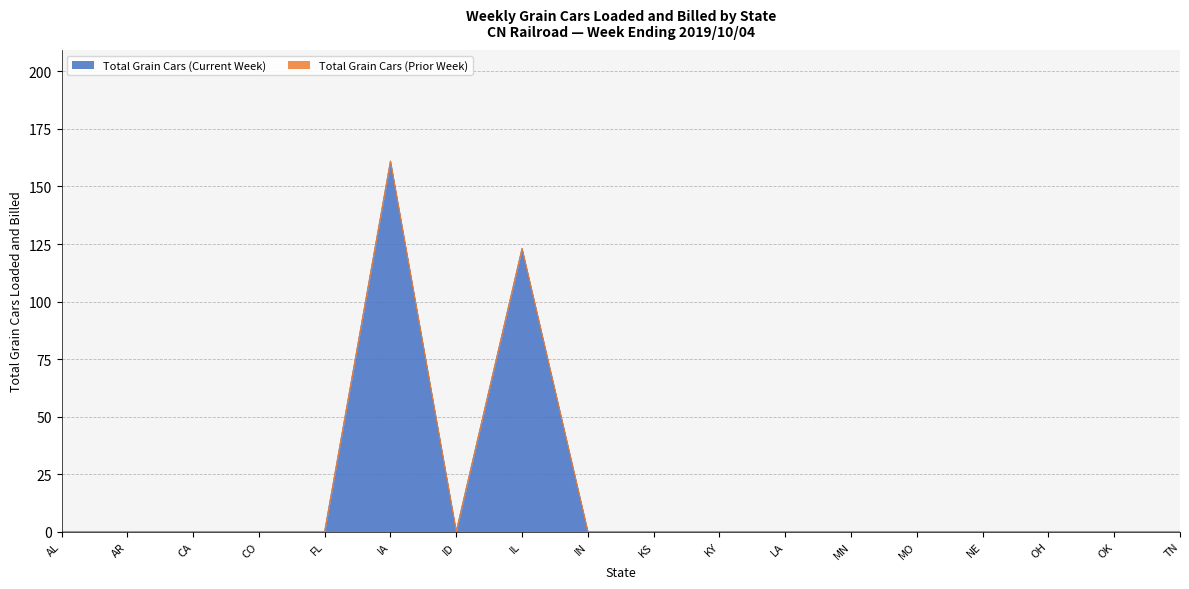

What is the difference between the maximum and minimum values?

161